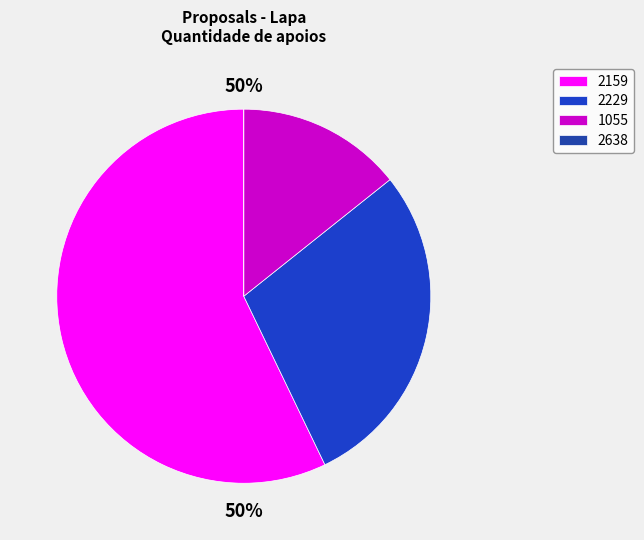

True or false: 1055 accounts for 14% of the total.

True